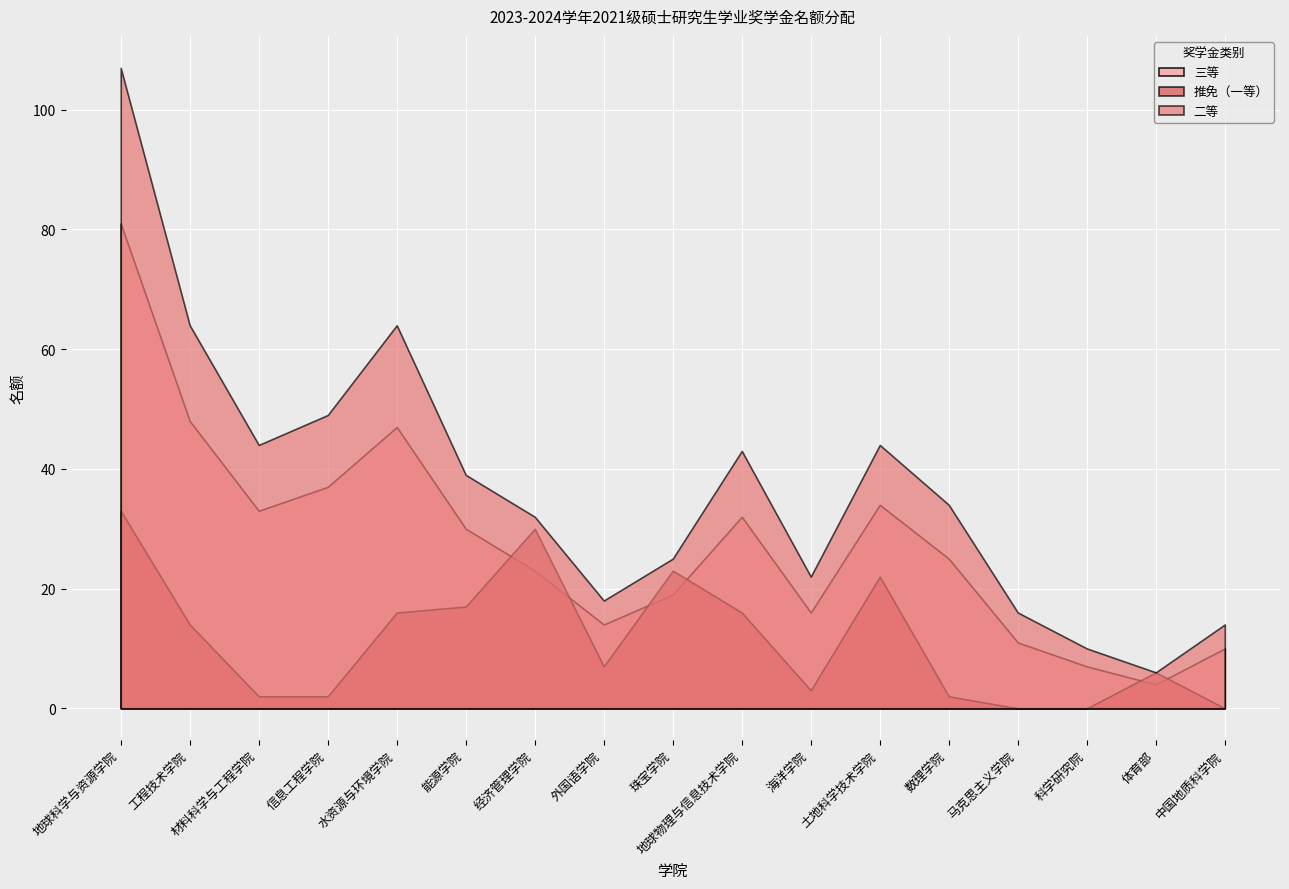

True or false: 二等 and 三等 cross at least once.

False